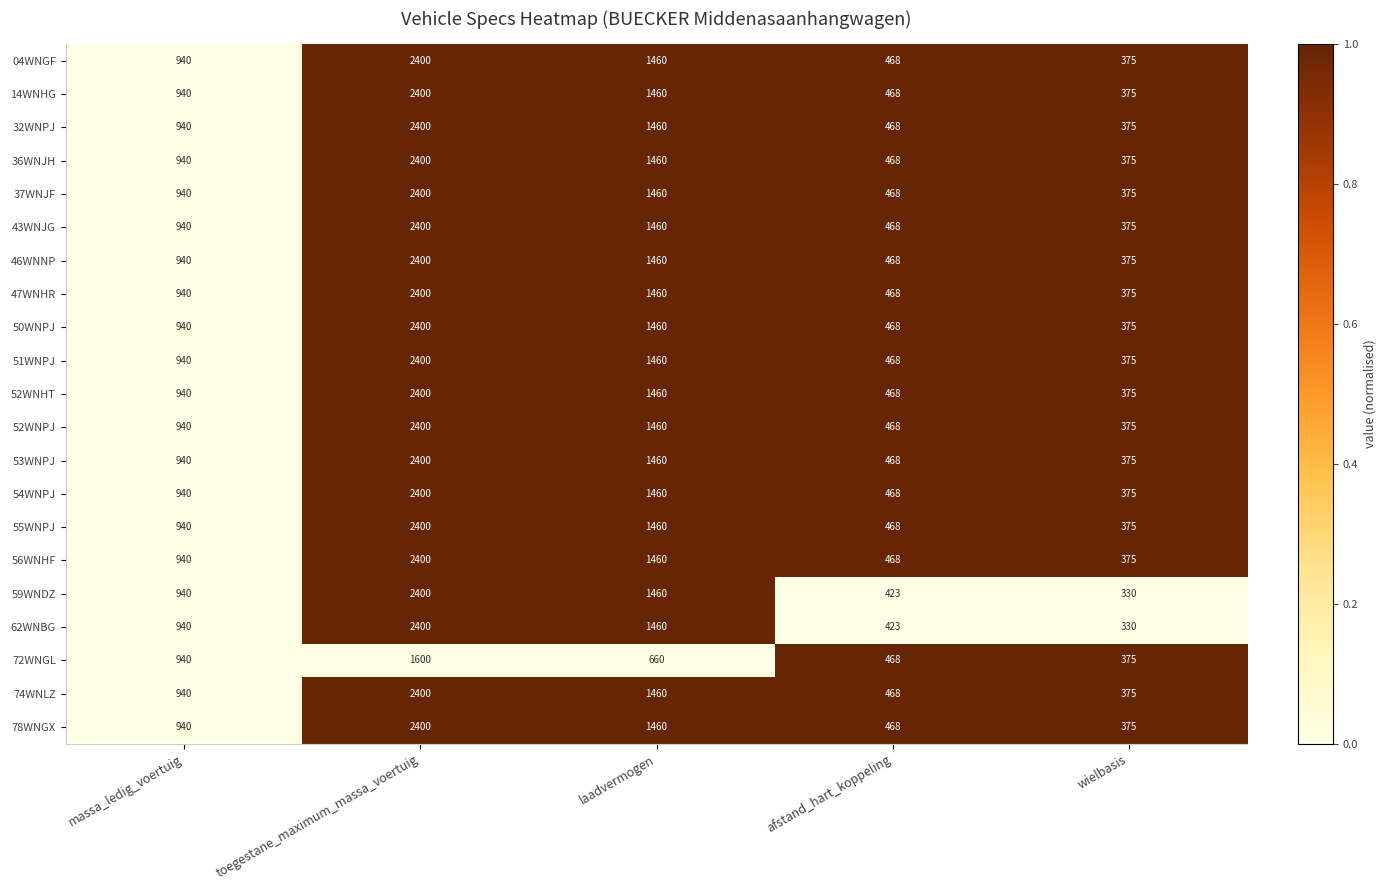

List the labels in order of 62WNBG value, largest first.

toegestane_maximum_massa_voertuig, laadvermogen, massa_ledig_voertuig, afstand_hart_koppeling, wielbasis